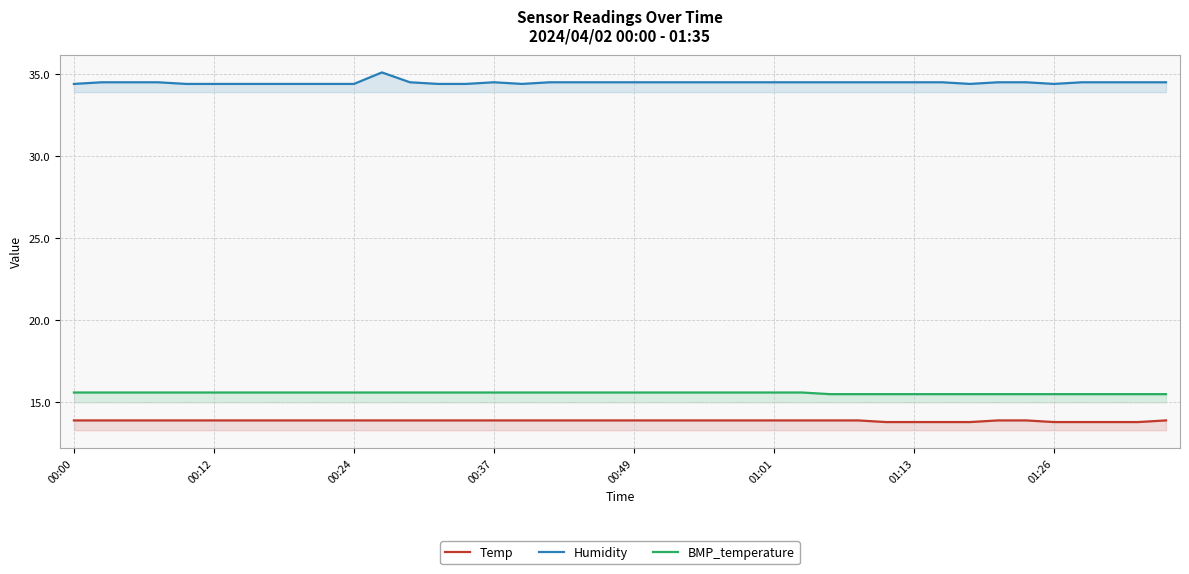

Between 18 and 19, which is larger?

18